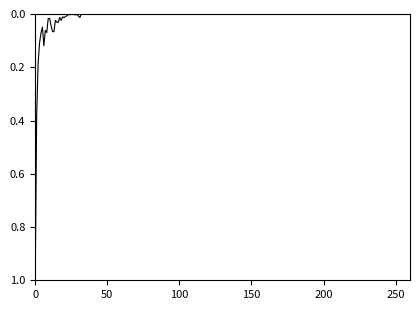

What is the difference between the maximum and minimum values?

1.0